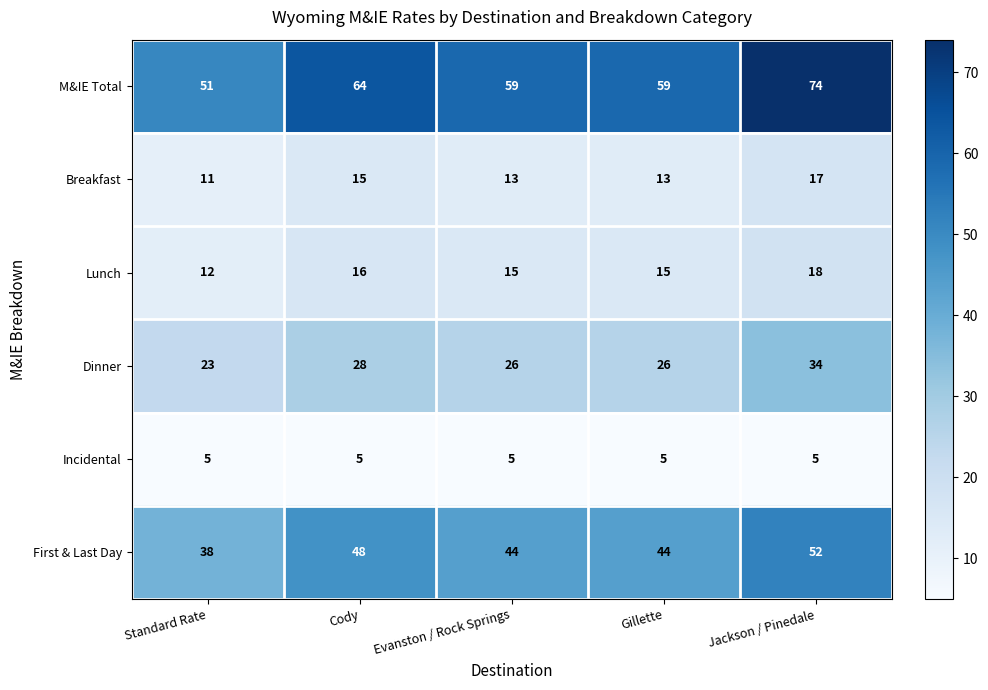

At how many categories does at least one series exceed 12?

5